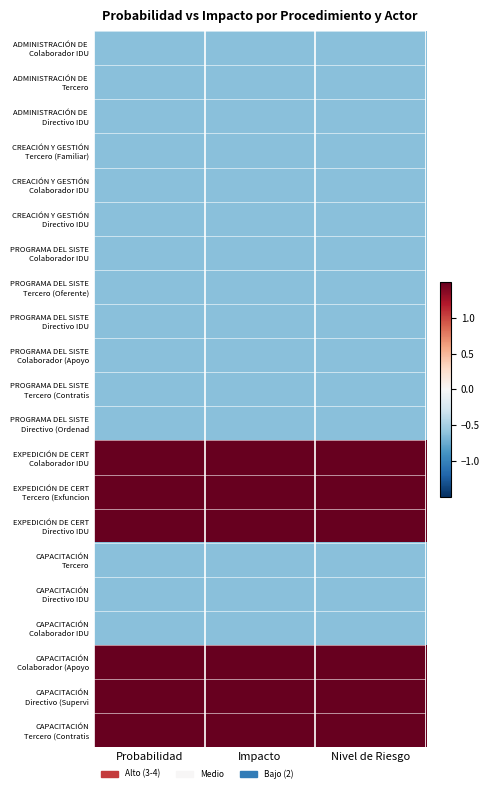

What is the difference between the highest and lowest values at Nivel de Riesgo?

2.2